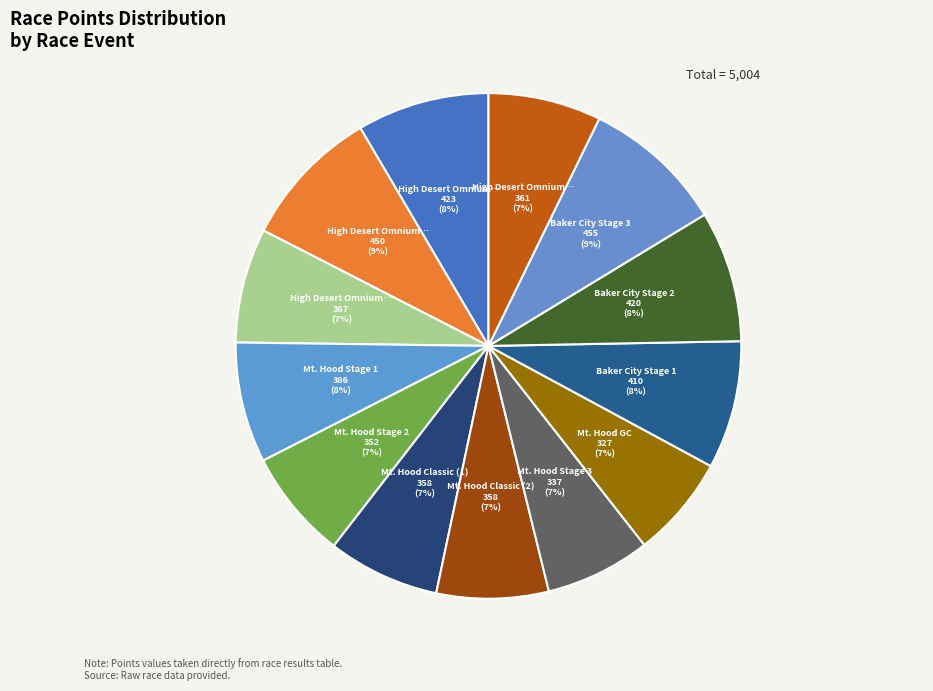

Rank the categories by value from highest to lowest.

Baker City Stage 3, High Desert Omnium Time Trial, High Desert Omnium Criterium, Baker City Stage 2, Baker City Stage 1, Mt. Hood Stage 1, High Desert Omnium Road Race, High Desert Omnium Road Race 2013, Mt. Hood Classic (1), Mt. Hood Classic (2), Mt. Hood Stage 2, Mt. Hood Stage 3, Mt. Hood GC